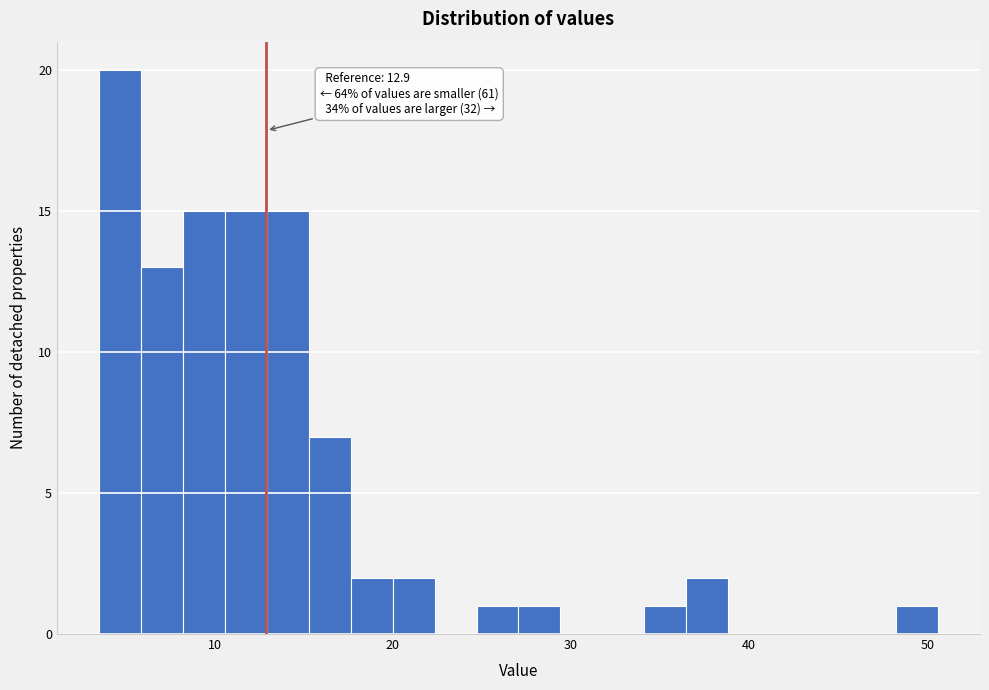

Read against the x-axis, roughly where is the centre of the tallest bar?

5